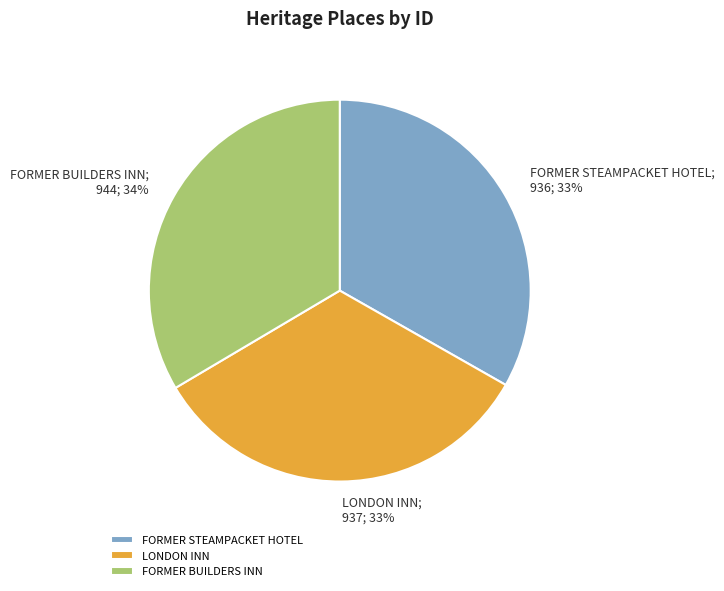

How many slices are in this pie chart?

3